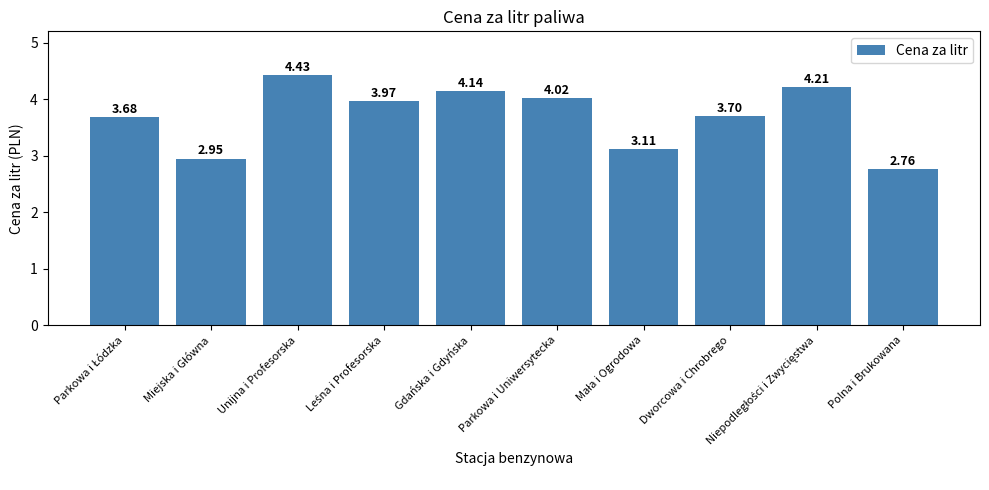

Which category has the highest value across all series?

Unijna i Profesorska